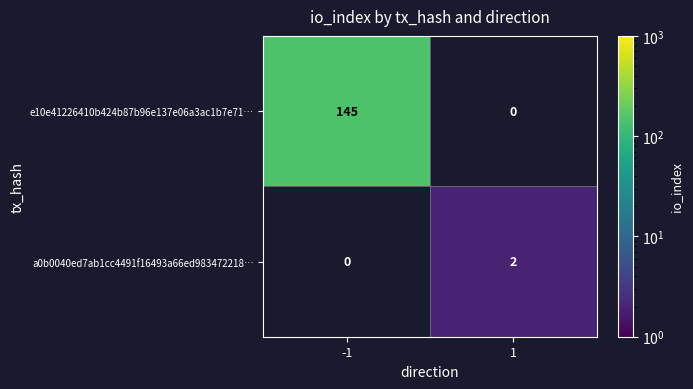

The value of a0b0040ed7ab1cc4491f16493a66ed983472218… at 1 is 0.6. True or false?

False